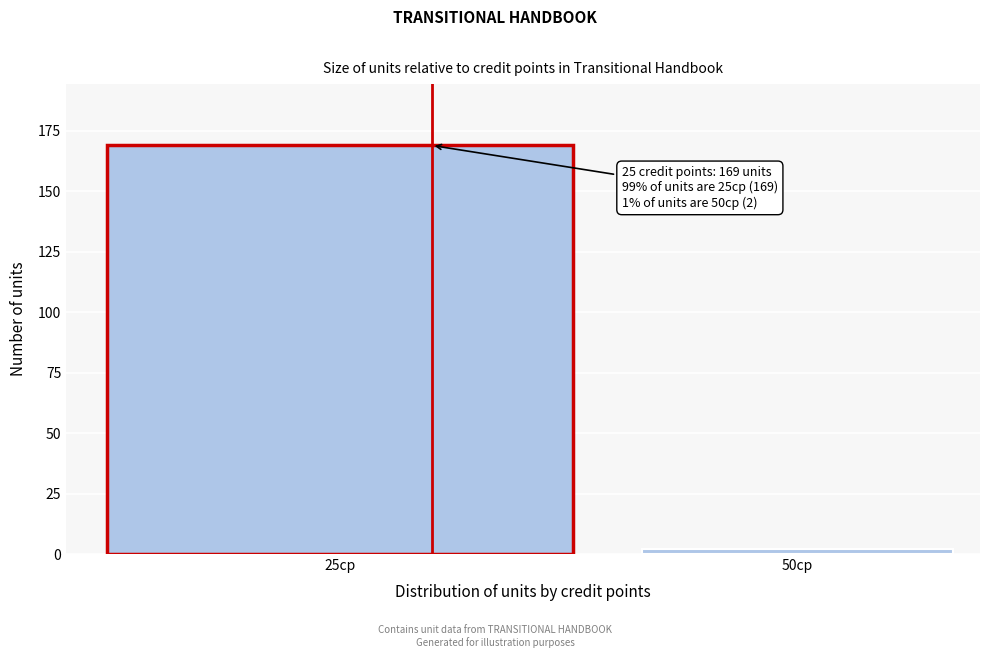

Reading left to right, list all the values displayed in this chart.

25cp=169	50cp=2